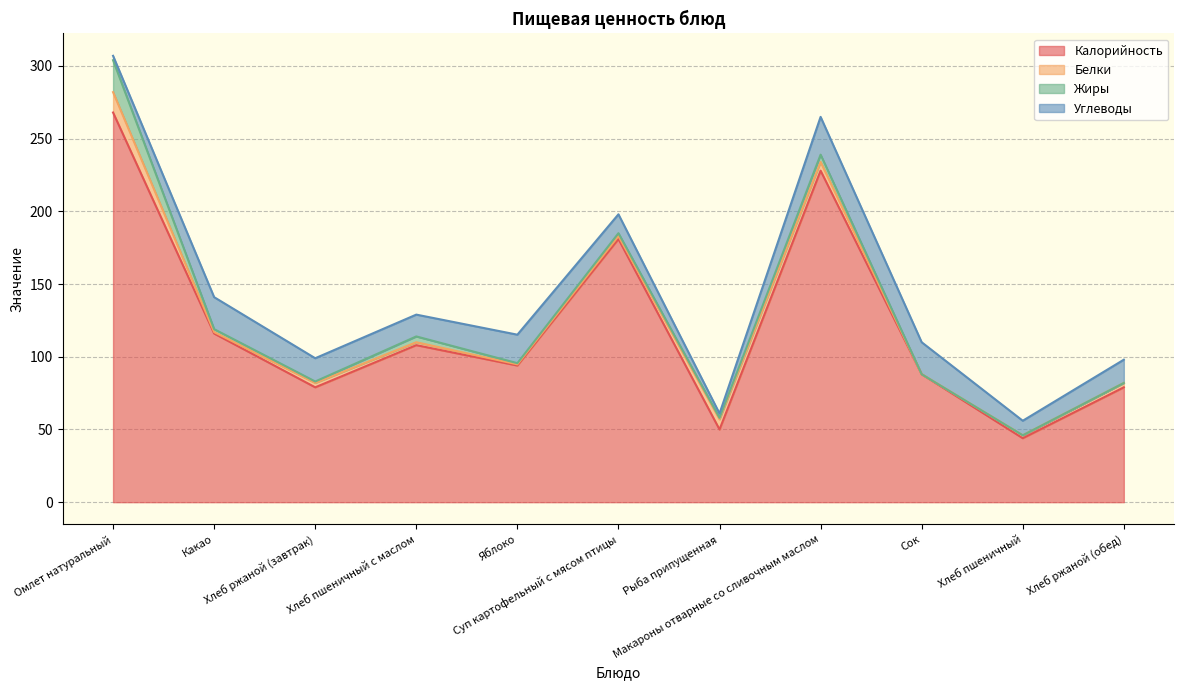

Where is Жиры nearest to the value 11?

Макароны отварные со сливочным маслом